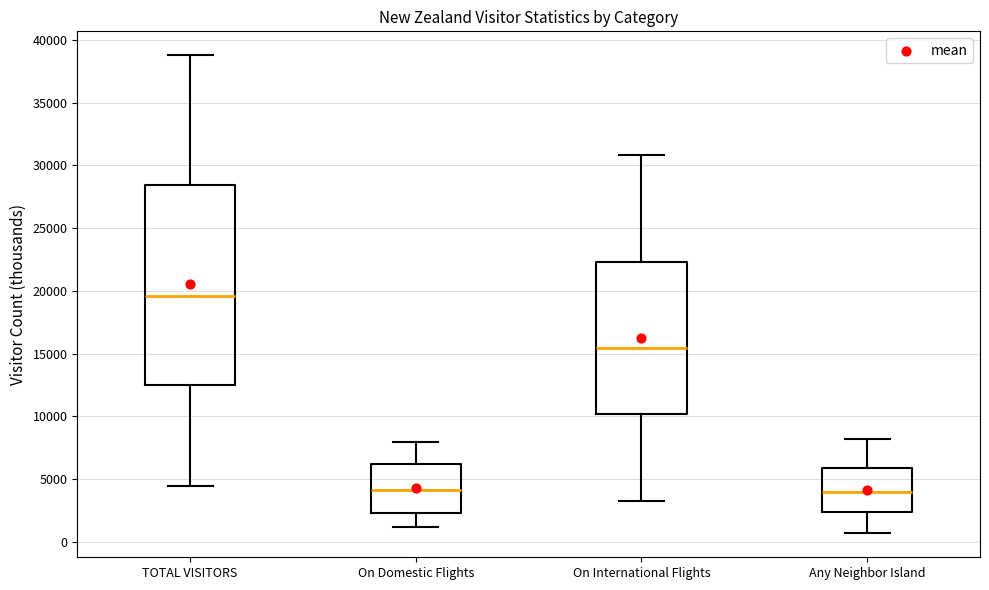

Which box is the tallest, from its lower edge to its upper edge?

TOTAL VISITORS